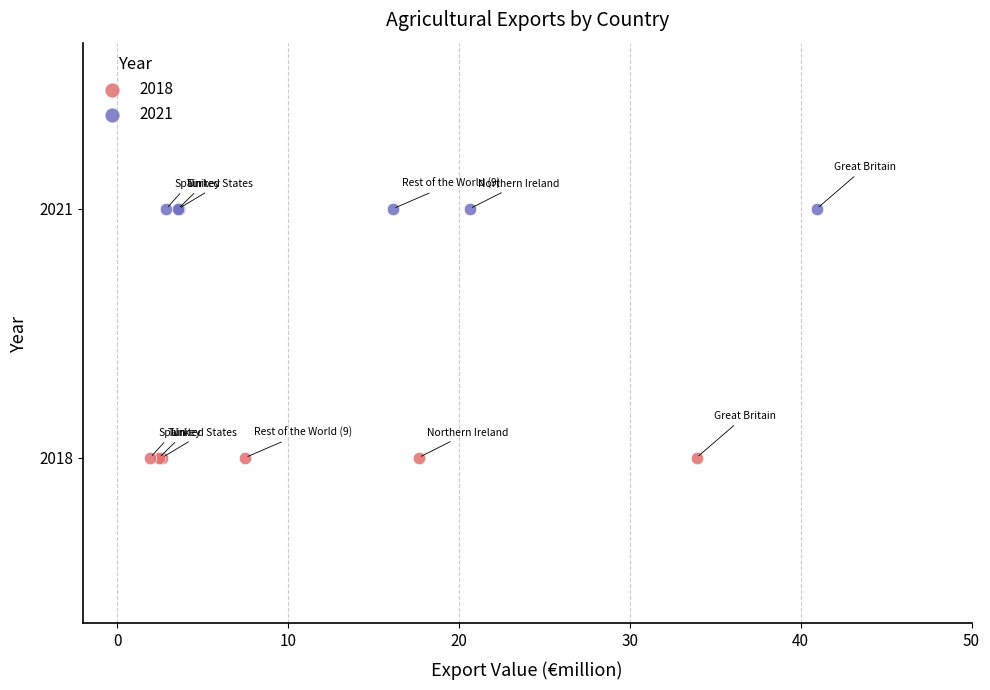

What are all the series names shown in the legend?

2018, 2021